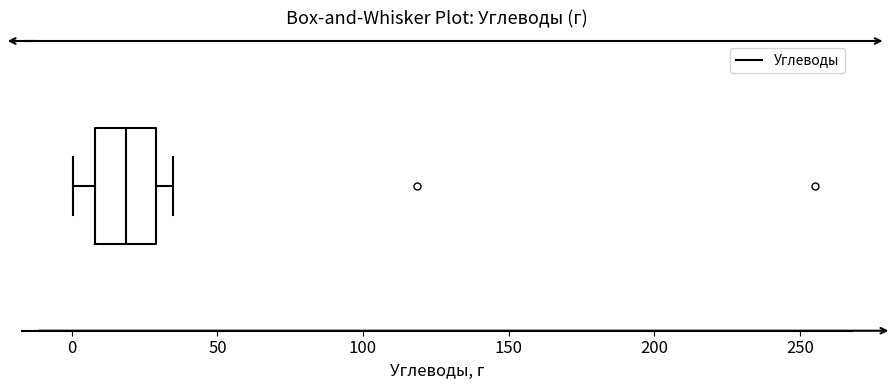

Where is the right edge of the box on the x-axis? The values are not printed on the chart, so give them approximately, as read against the axis.

30